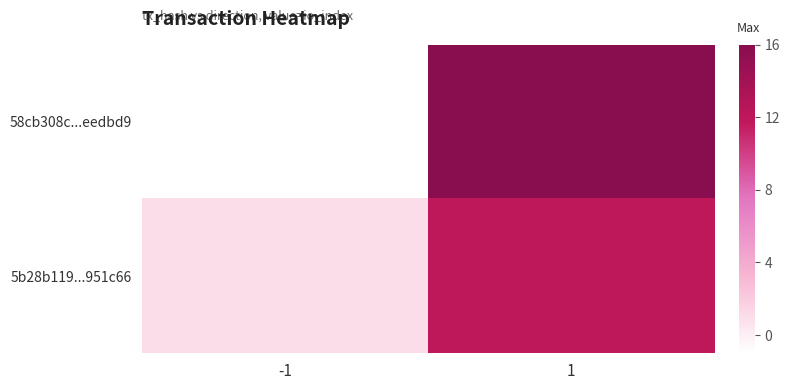

At how many categories does at least one series exceed 14?

1